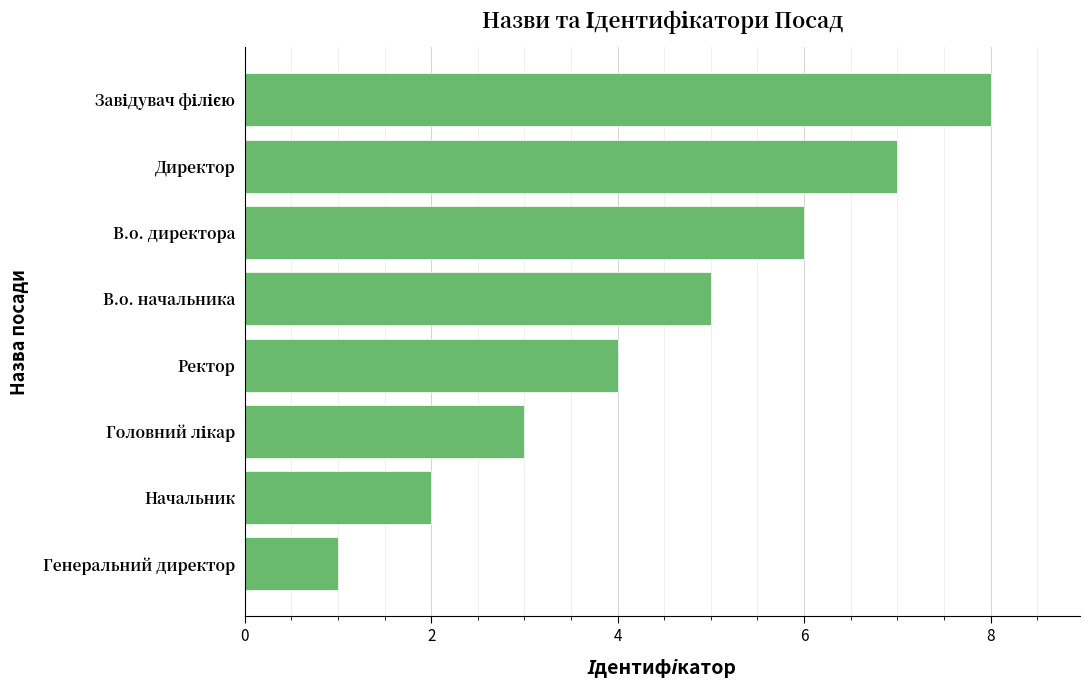

Are the bars horizontal?

Yes